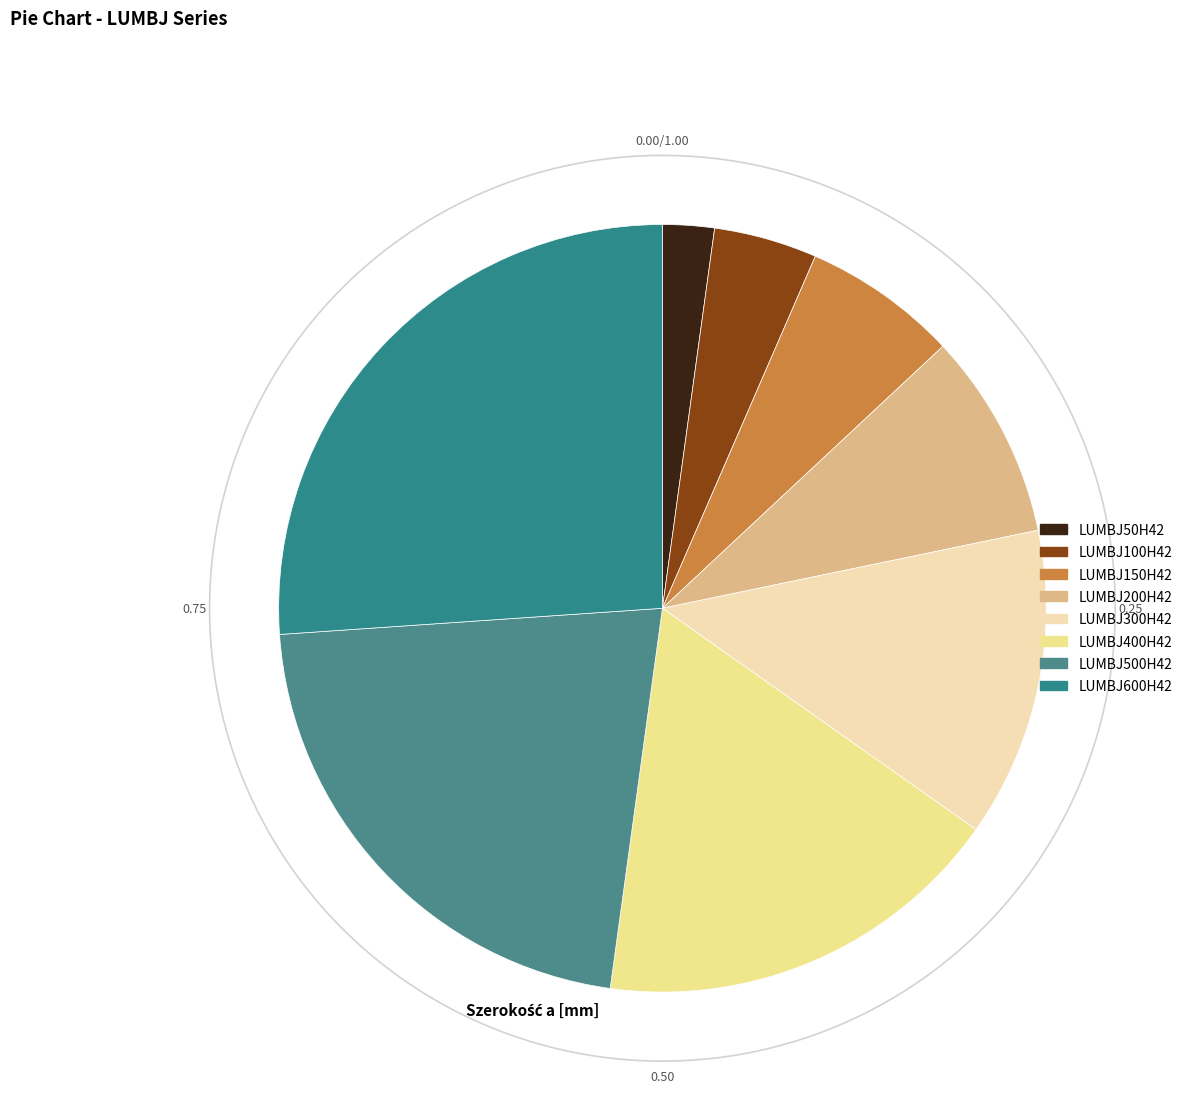

Approximately how many times larger is the value at LUMBJ150H42 compared to LUMBJ500H42?

0.3